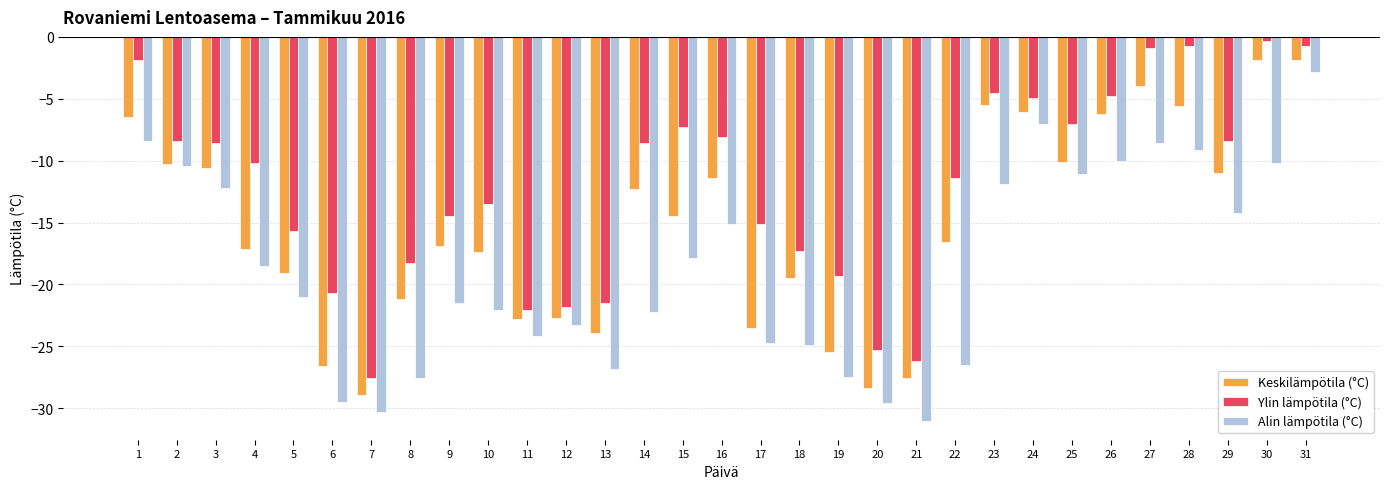

Which series has the largest total across all categories?

Ylin lämpötila (°C)